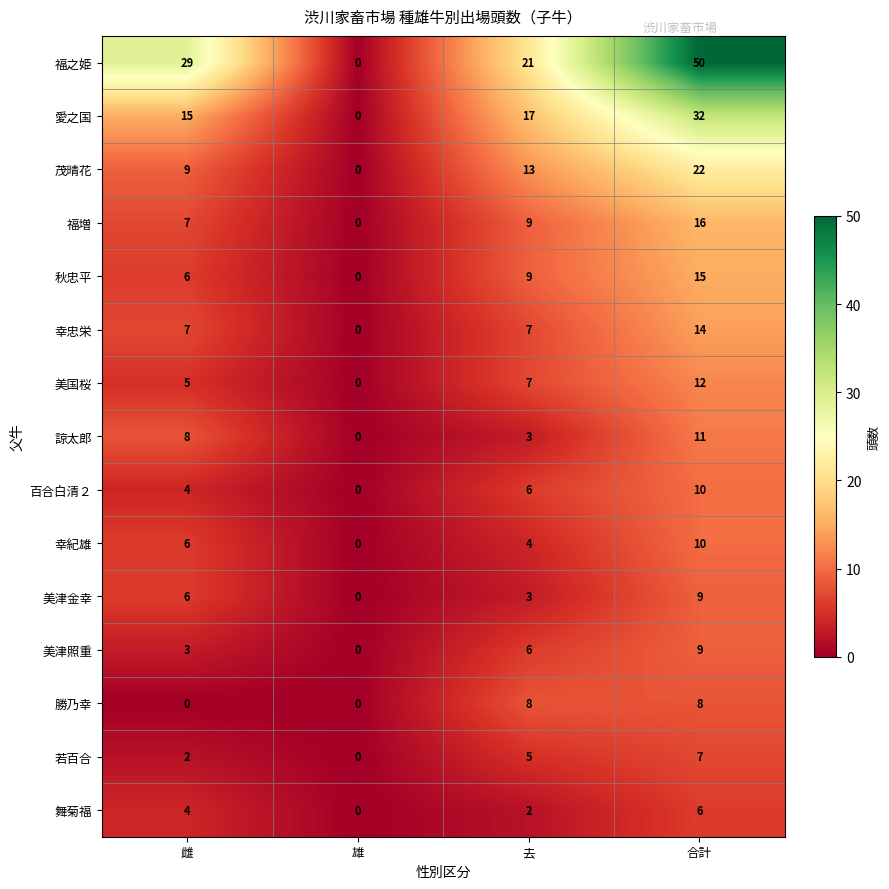

What is the average value of the 福之姫 series?

25